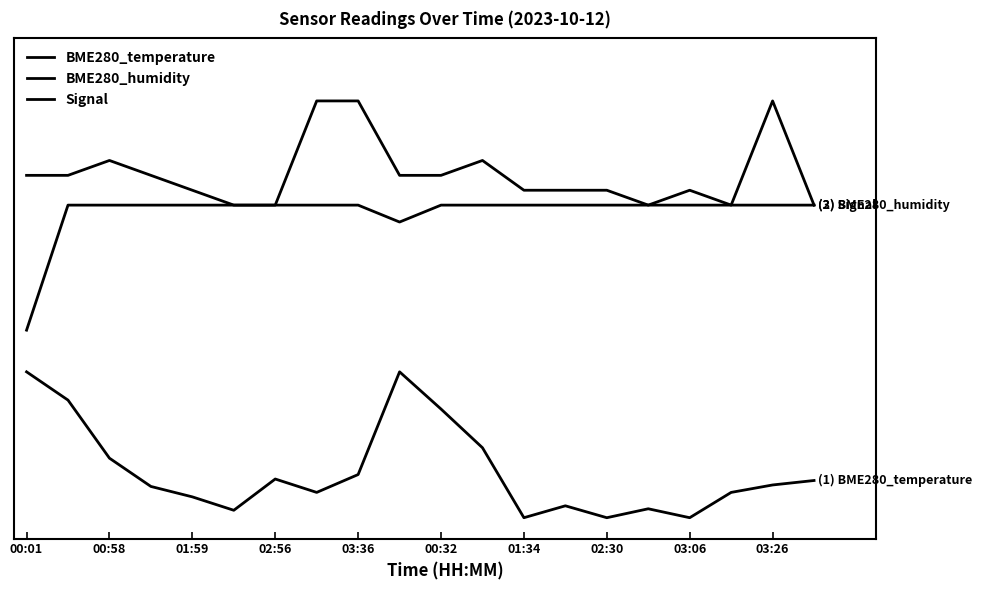

Reading left to right, what are all the values shown in this chart?

BME280_temperature: 0.3	0.3	0.1	0.1	0.0	0.0	0.1	0.1	0.1	0.3	0.3	0.2	0.0	0.0	0.0	0.0	0.0	0.1	0.1	0.1
BME280_humidity: 0.5	0.8	0.8	0.8	0.8	0.8	0.8	0.8	0.8	0.7	0.8	0.8	0.8	0.8	0.8	0.8	0.8	0.8	0.8	0.8
Signal: 0.8	0.8	0.9	0.8	0.8	0.8	0.8	1.0	1.0	0.8	0.8	0.9	0.8	0.8	0.8	0.8	0.8	0.8	1.0	0.8